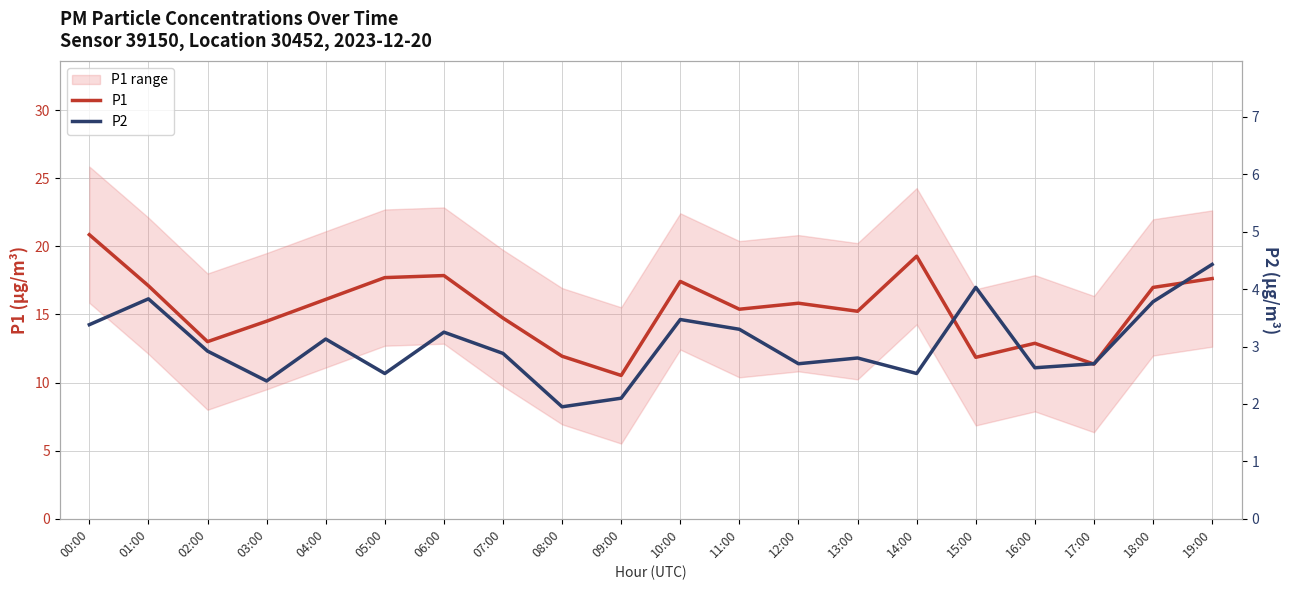

Rank the categories by P1 value from highest to lowest.

00:00, 14:00, 06:00, 05:00, 19:00, 10:00, 01:00, 18:00, 04:00, 12:00, 11:00, 13:00, 07:00, 03:00, 02:00, 16:00, 08:00, 15:00, 17:00, 09:00